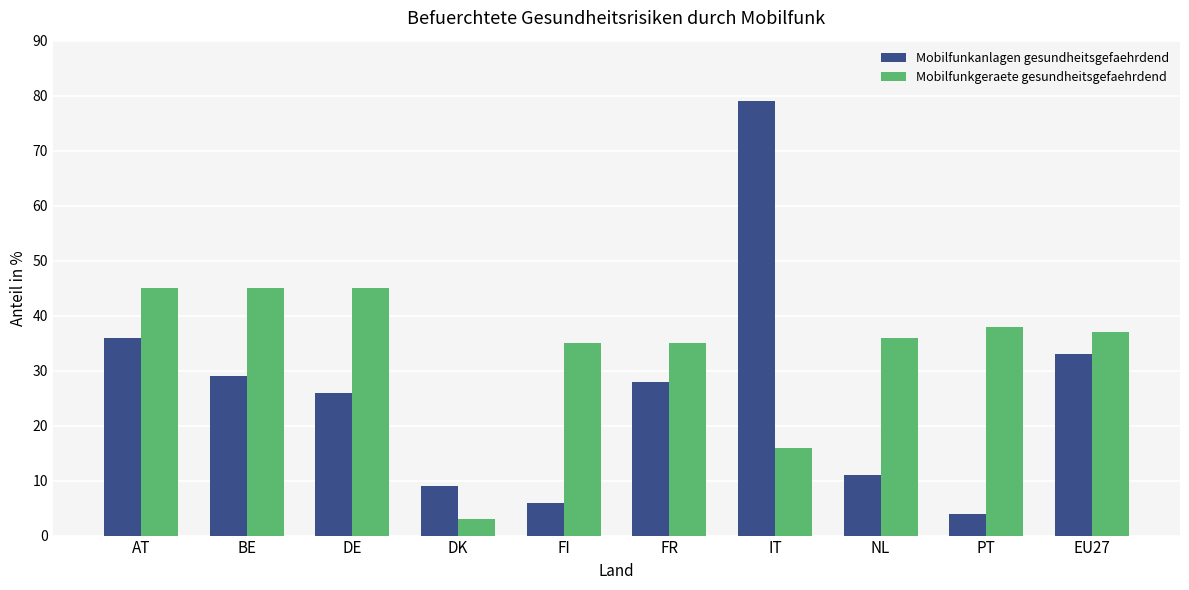

What is the spread (max minus min) of values at FI?

29